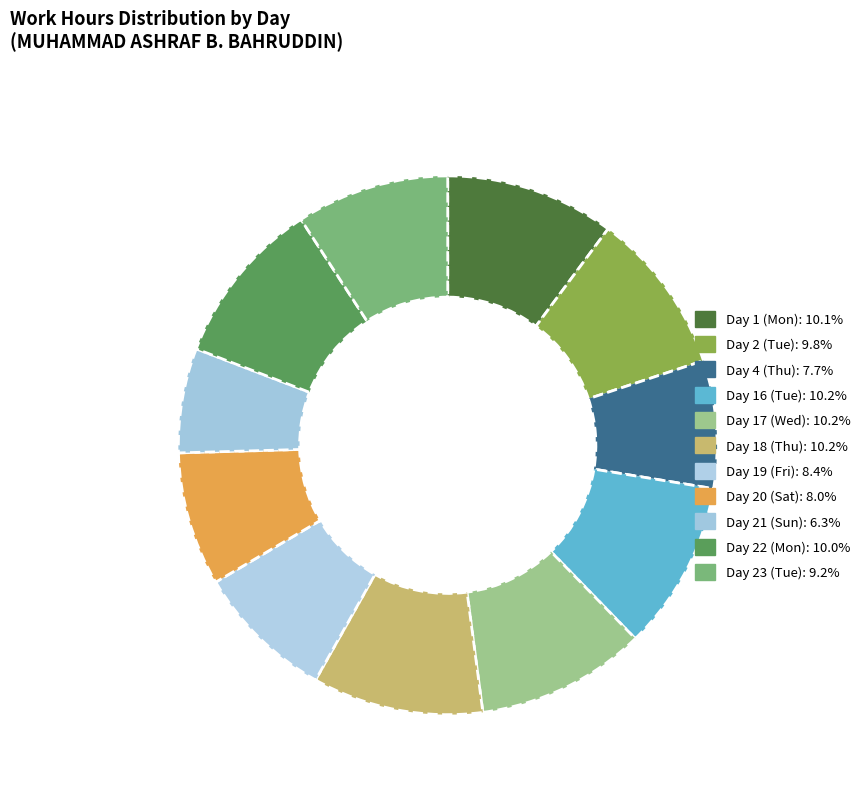

To the nearest percent, what is the average slice percentage?

9%